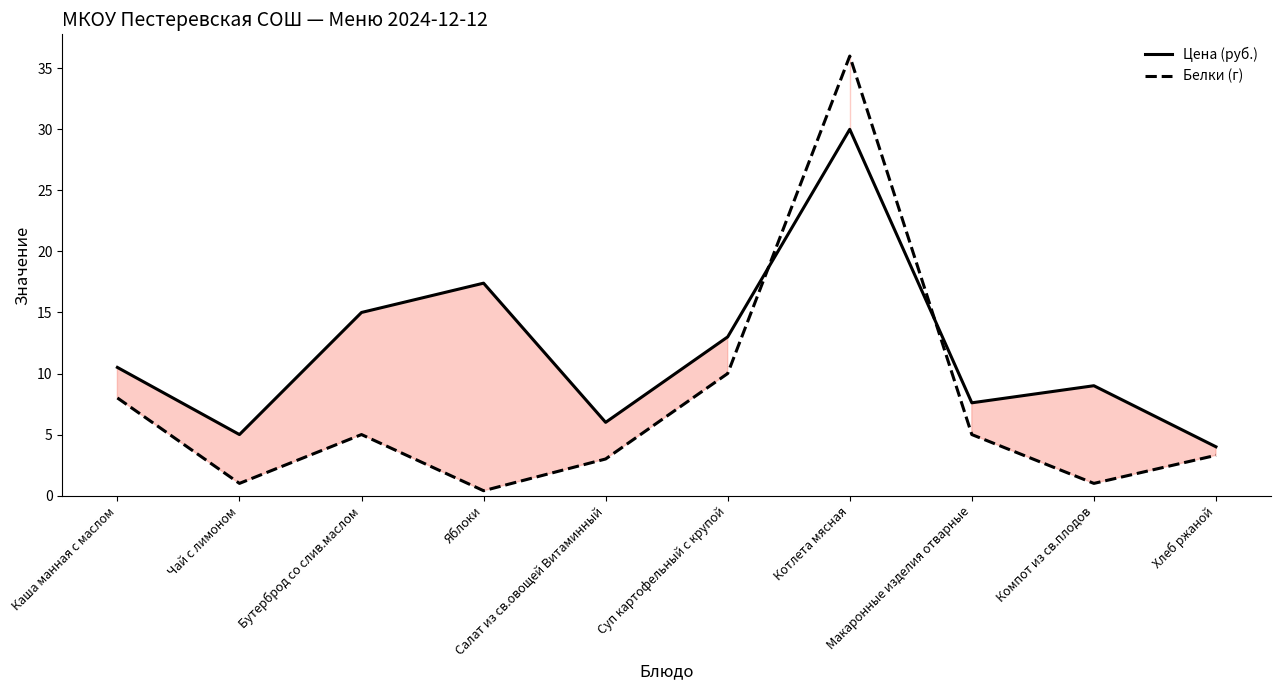

Where is Белки (г) nearest to the value 18?

Суп картофельный с крупой